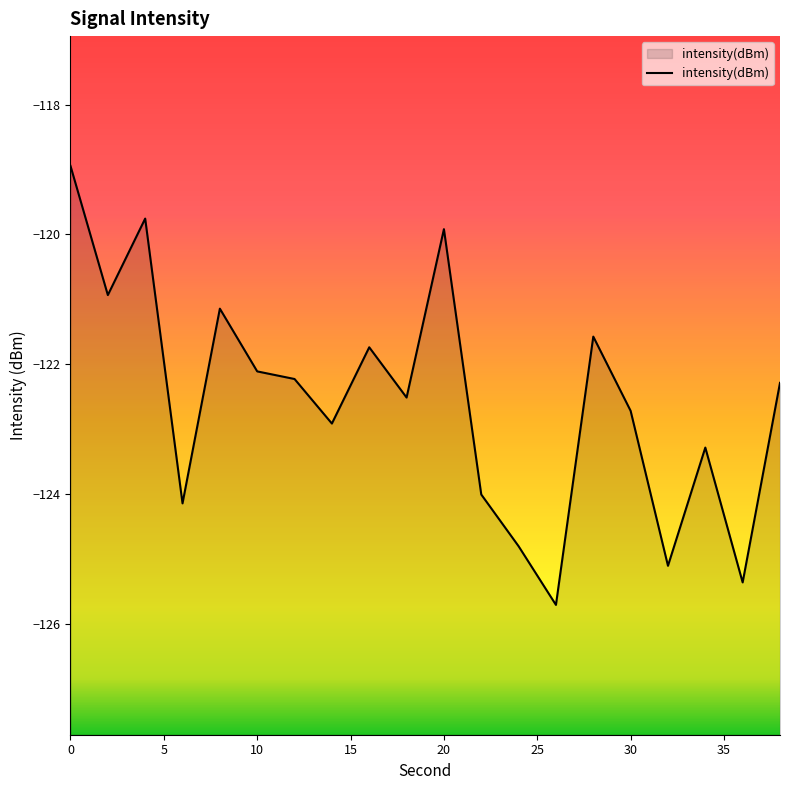

What is the change in value from 24 to 36?

-0.6